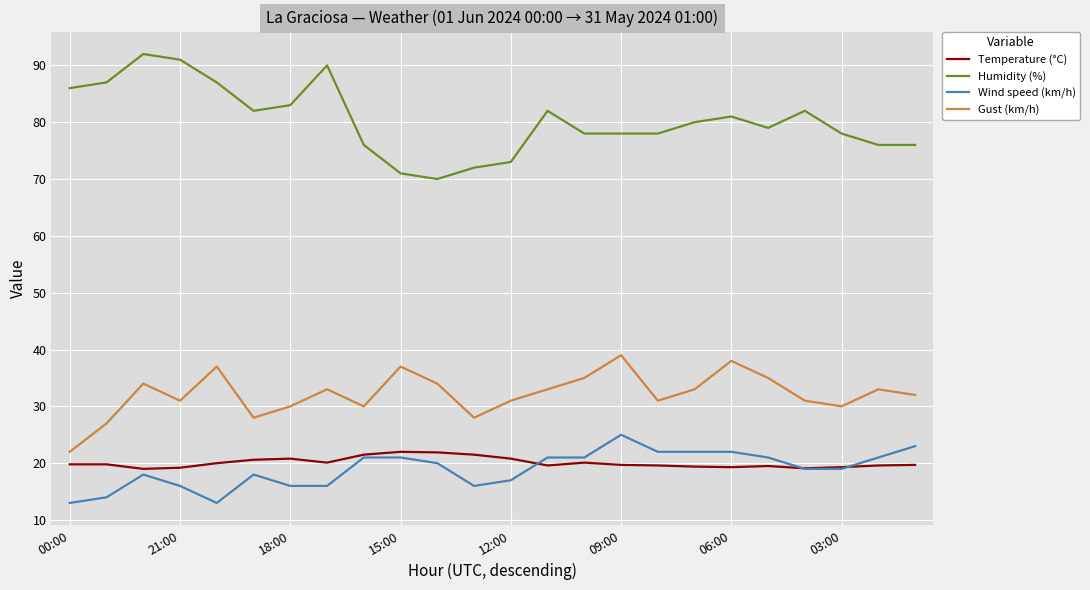

What are all the series names shown in the legend?

Temperature (°C), Humidity (%), Wind speed (km/h), Gust (km/h)